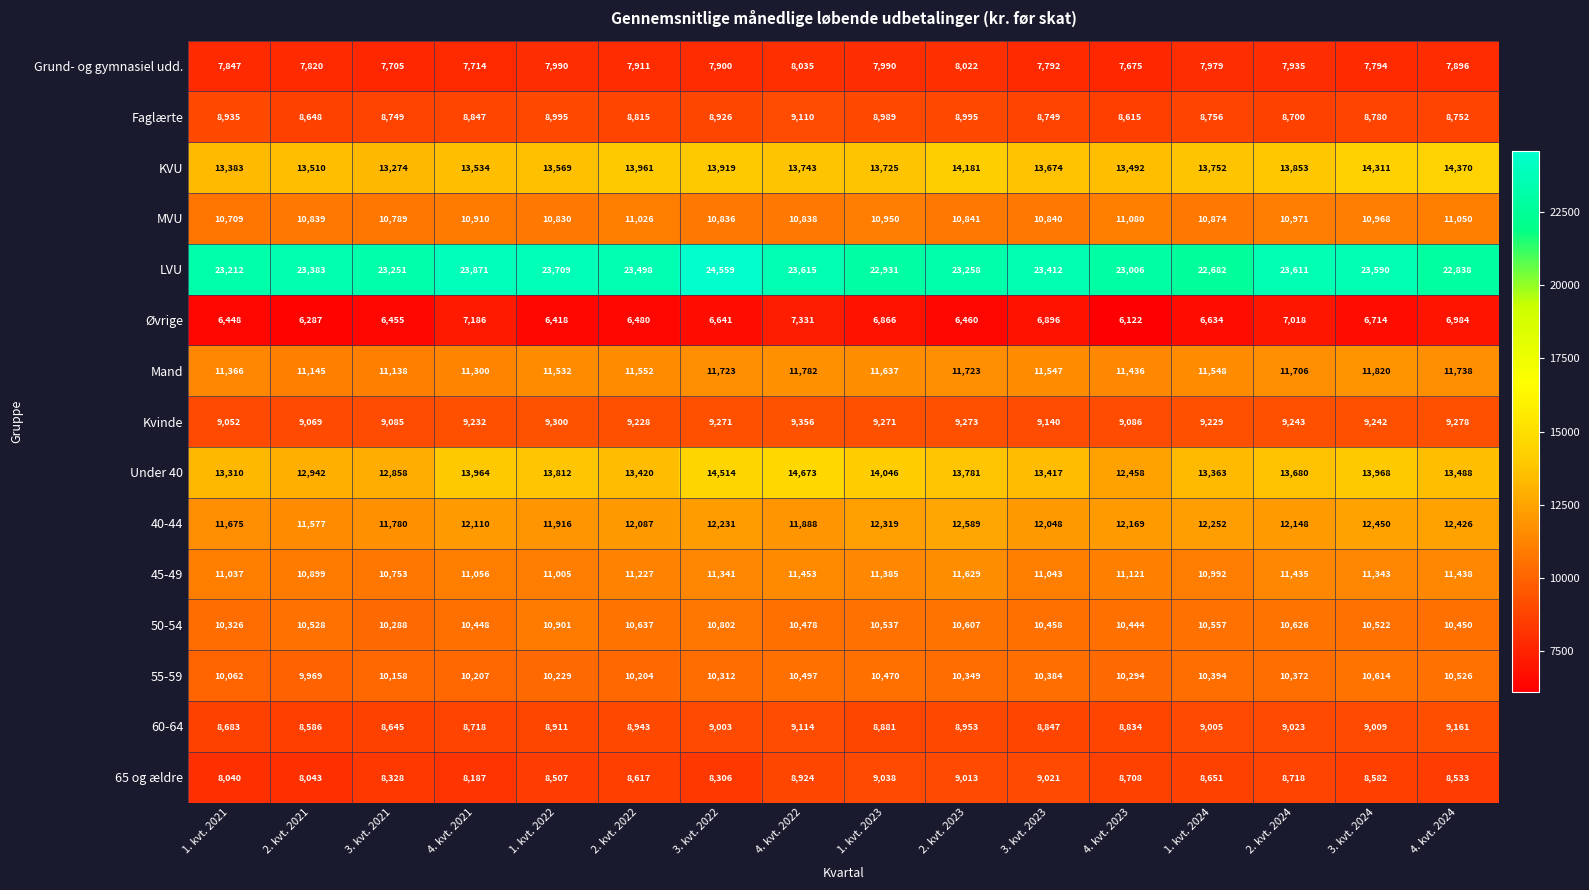

Between 3. kvt. 2022 and 3. kvt. 2023, which series saw the biggest shift?

LVU